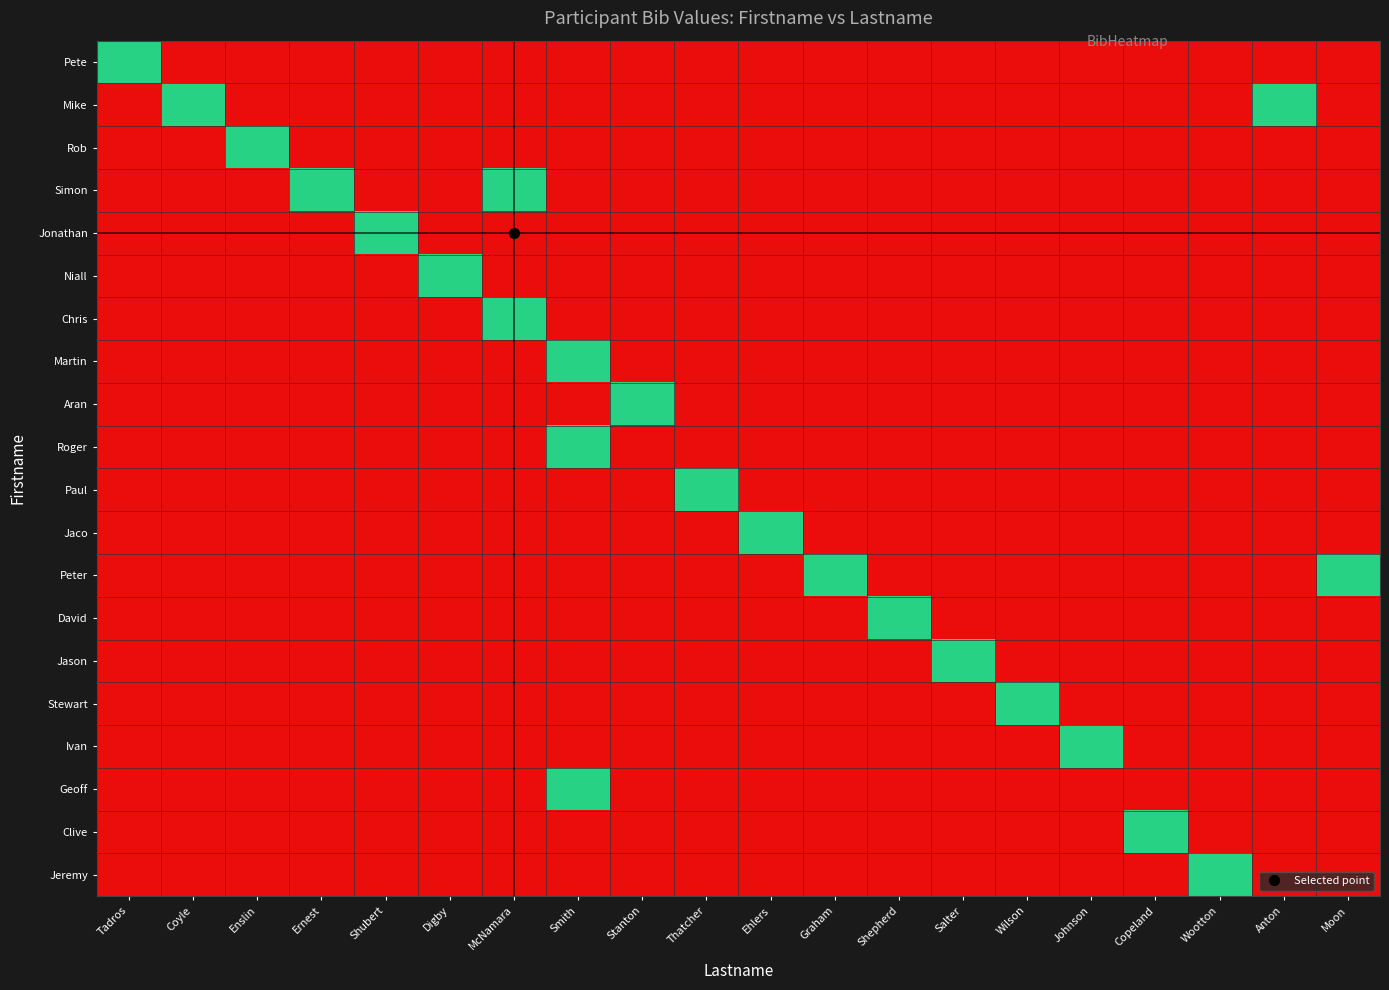

Where is Geoff nearest to the value 0?

Tadros